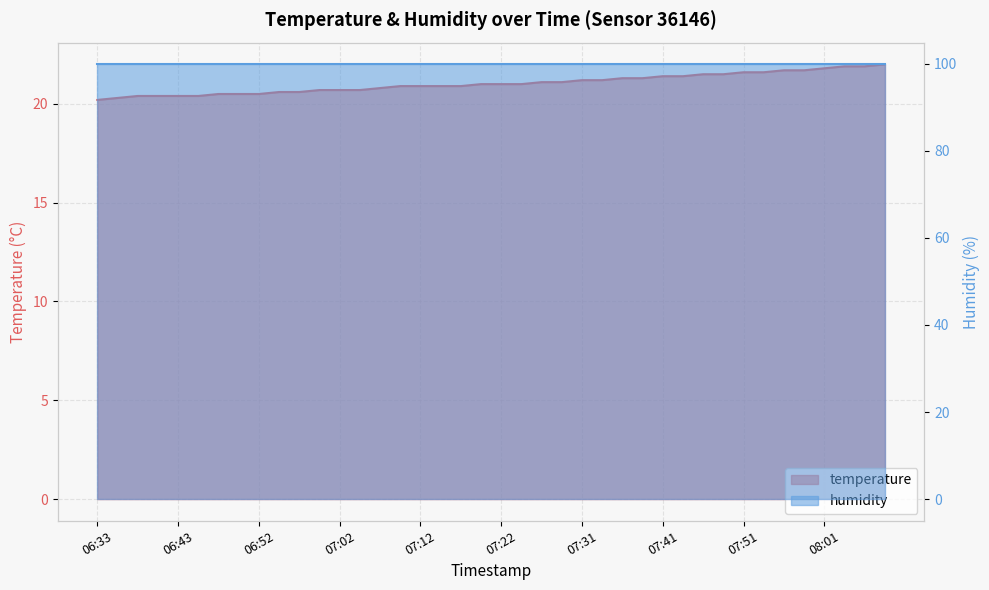

At which label does the data first exceed 21?

07:26